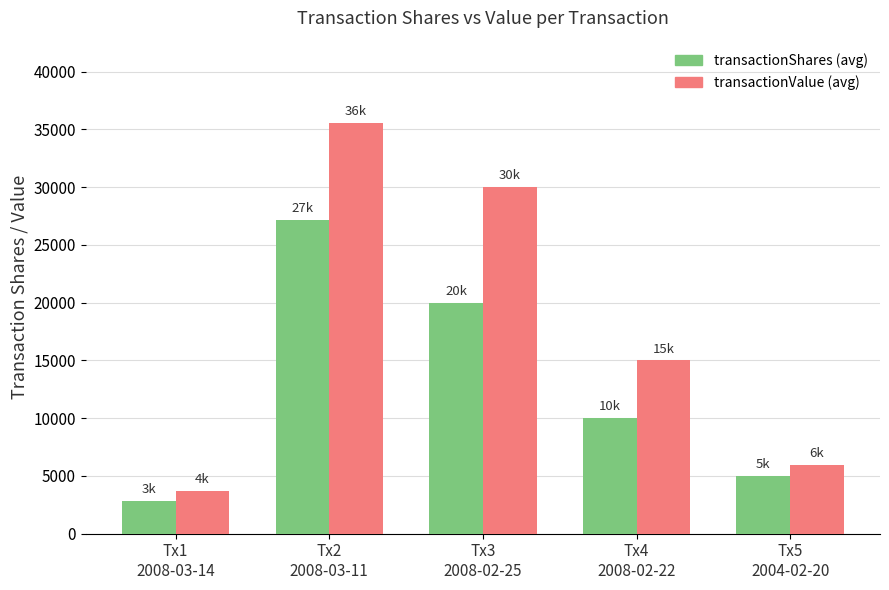

What is the maximum value shown in the chart?

35569